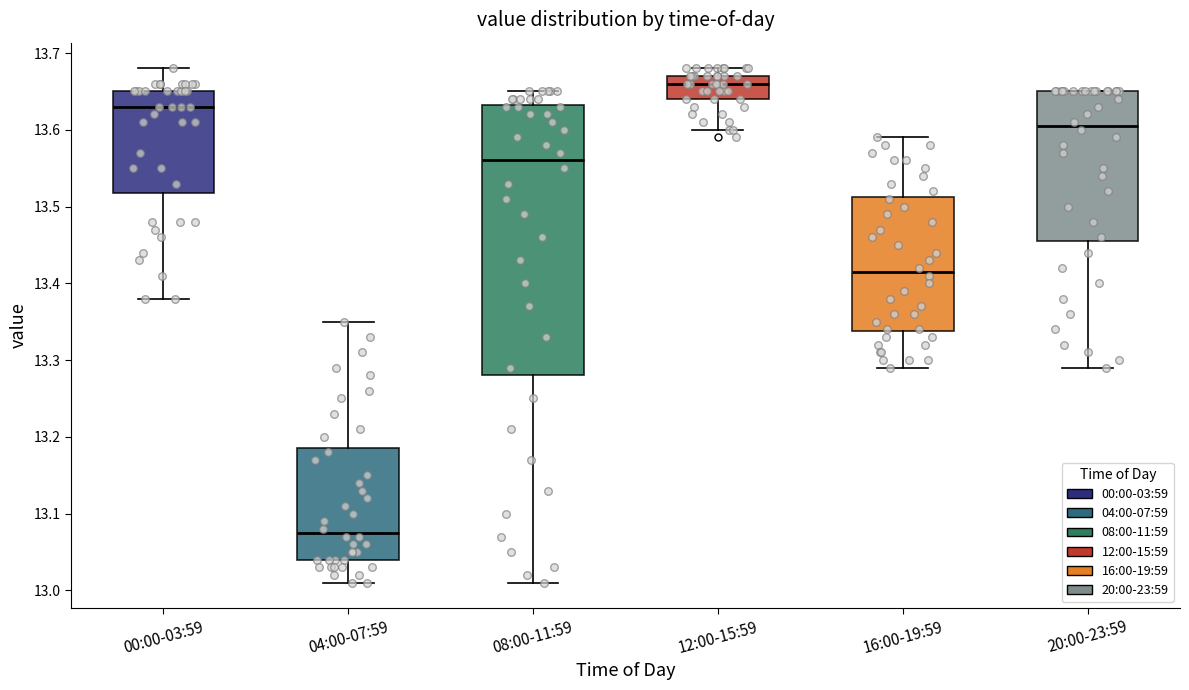

Where does the median line of the box for 20:00-23:59 sit on the y-axis? The values are not printed on the chart, so give them approximately, as read against the axis.

13.61